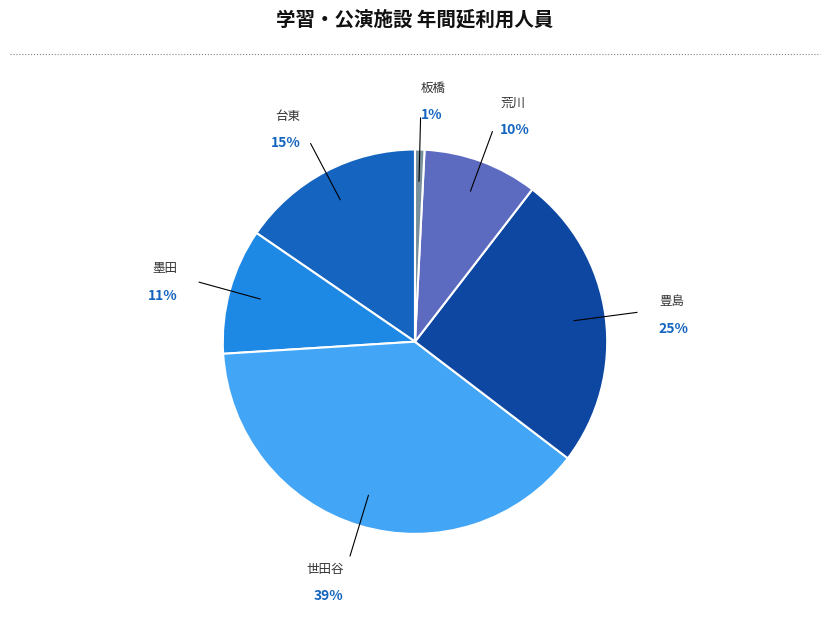

Which slice is the largest?

世田谷